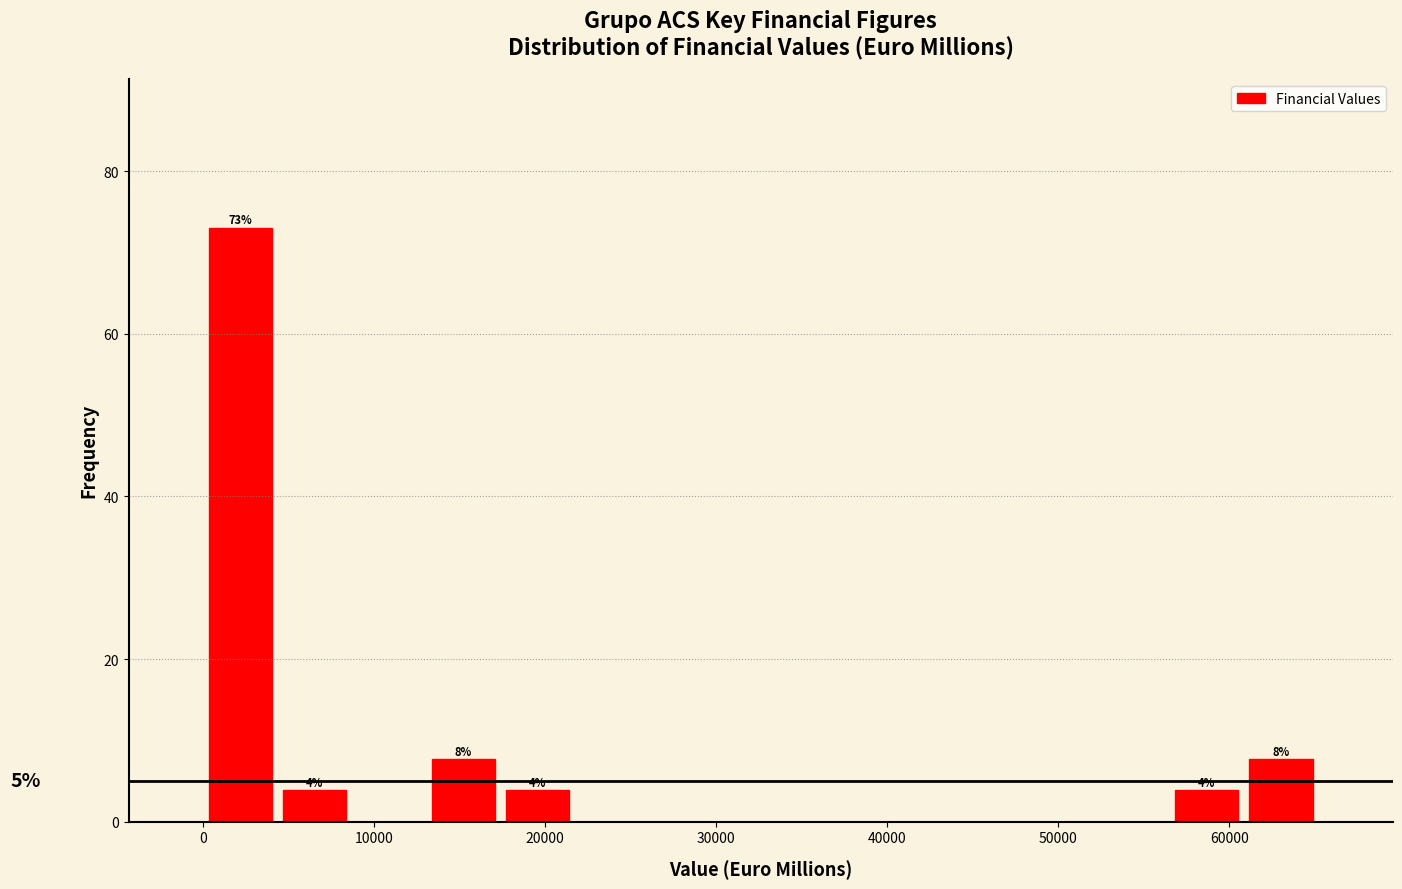

Which range on the x-axis has the tallest bar?

0 to 4000